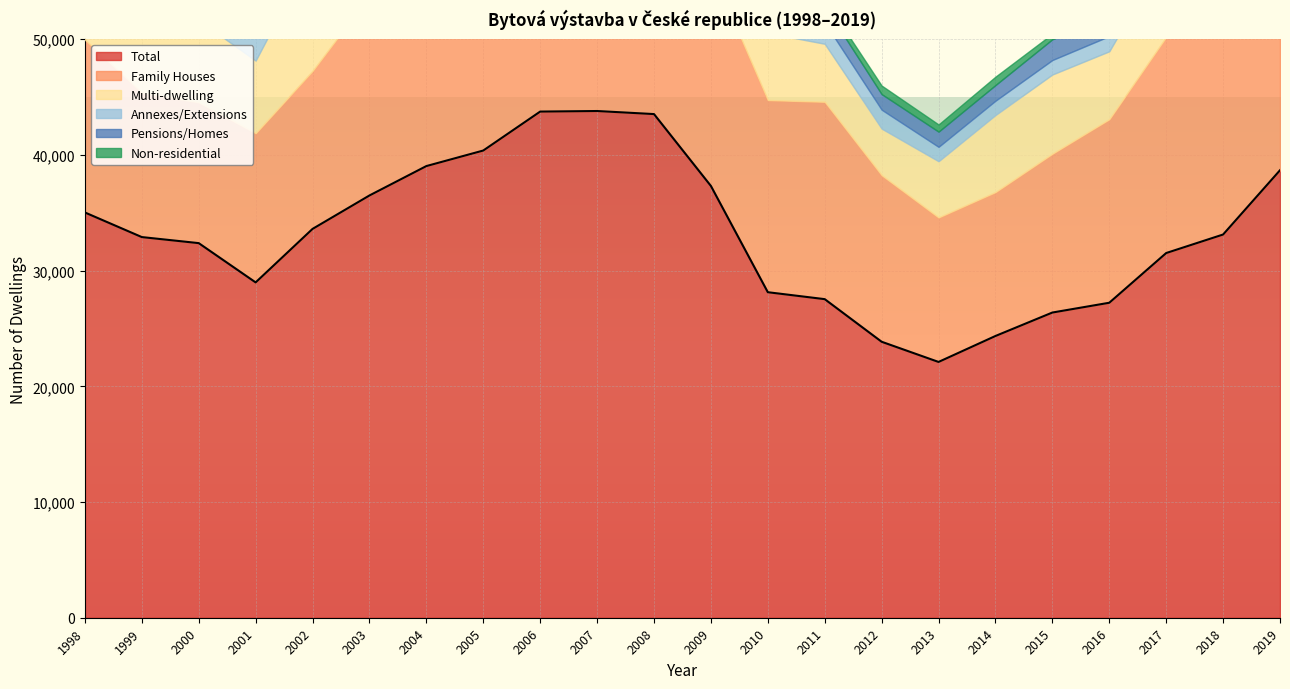

What is the total value across all series at 2001?

55198